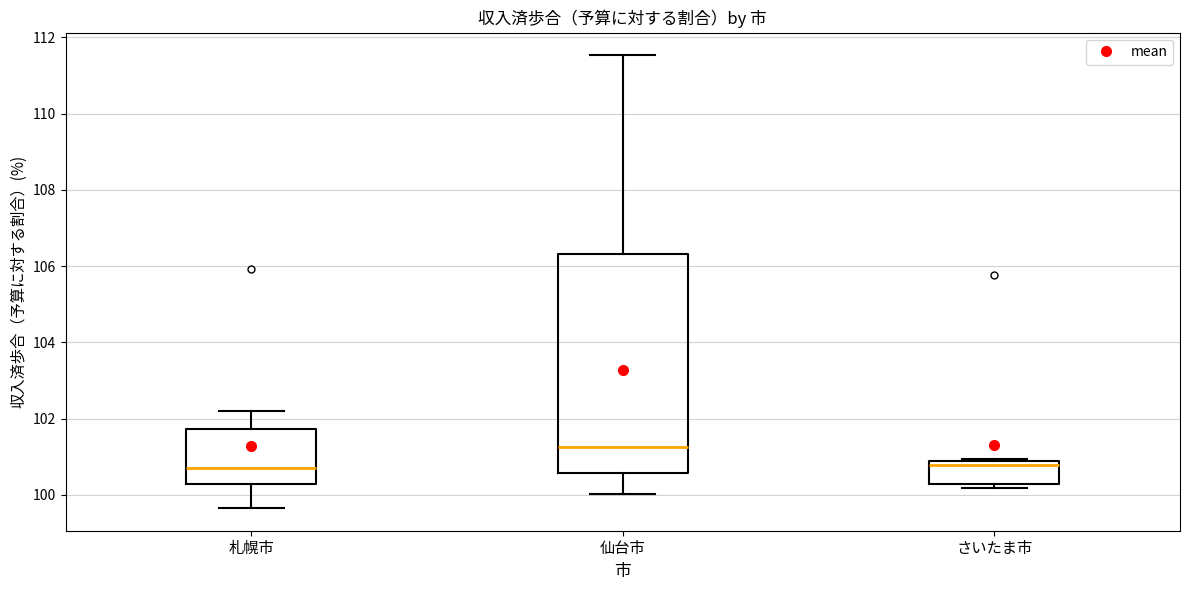

Reading left to right, read every box against the y-axis: the position of its median line, the range the box covers, and the ends of its whiskers. The values are not printed on the chart, so give them approximately, as read against the axis.

札幌市: median 100.8, box 100.2 to 101.8, whiskers 99.6 to 102.2
仙台市: median 101.2, box 100.6 to 106.4, whiskers 100.0 to 111.6
さいたま市: median 100.8 (just below the box's upper edge), box 100.2 to 100.8, whiskers 100.2 (just below the box's lower edge) to 101.0